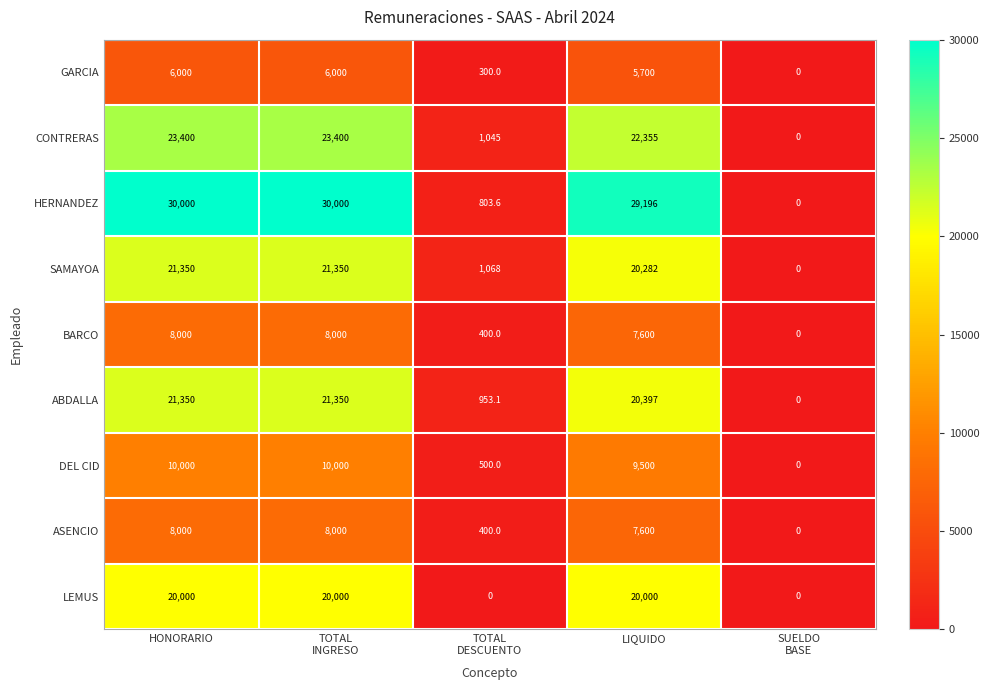

What is the difference between the maximum and minimum values in the ABDALLA series?

21350.0